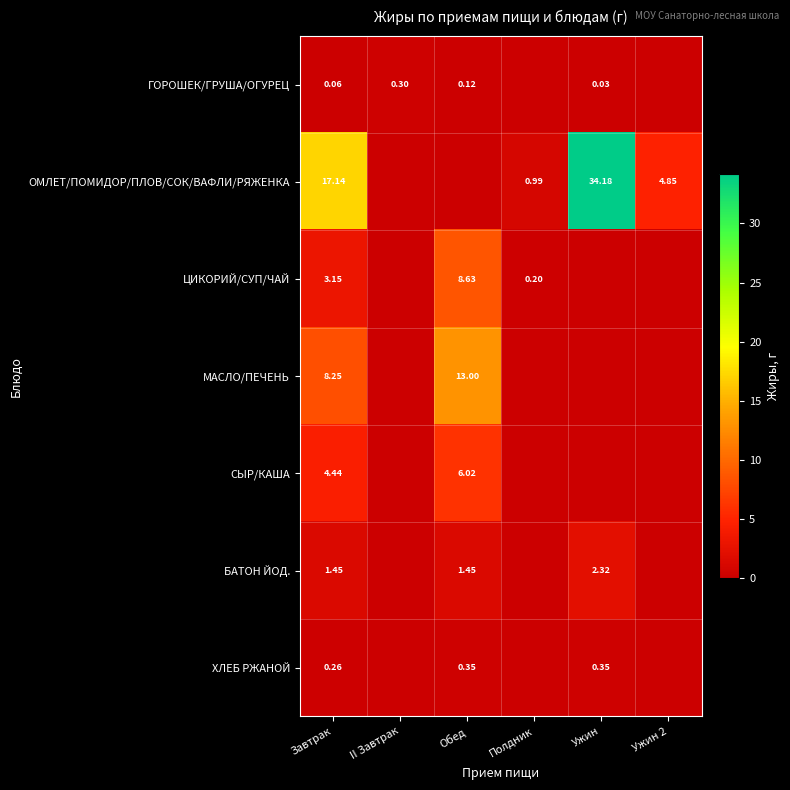

Is the value of ГОРОШЕК/ГРУША/ОГУРЕЦ at Обед greater than the value of МАСЛО/ПЕЧЕНЬ at Завтрак?

No